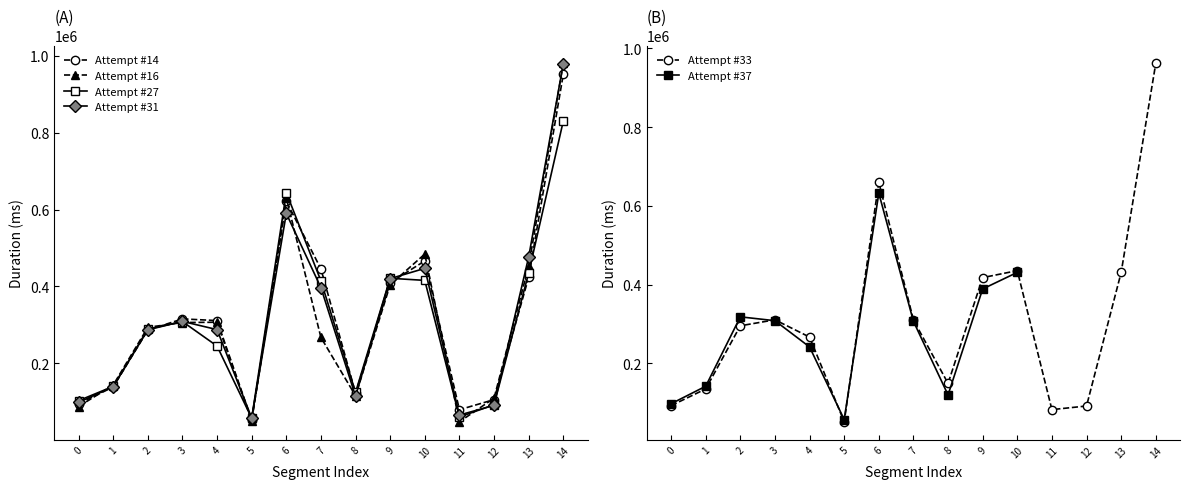

Does the chart display data point markers on the line(s)?

Yes